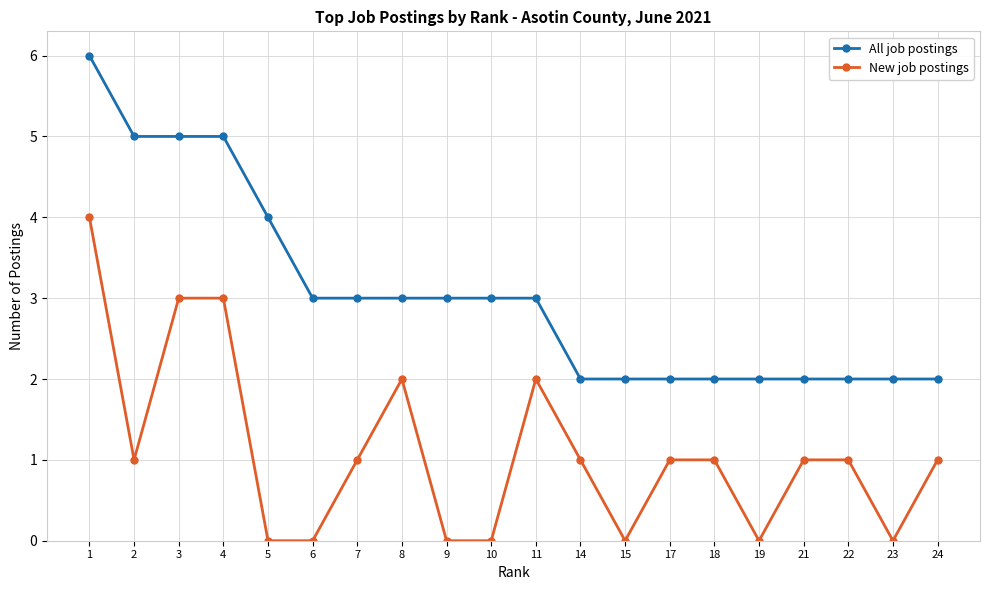

Rank the series by their average value, from highest to lowest.

All job postings, New job postings